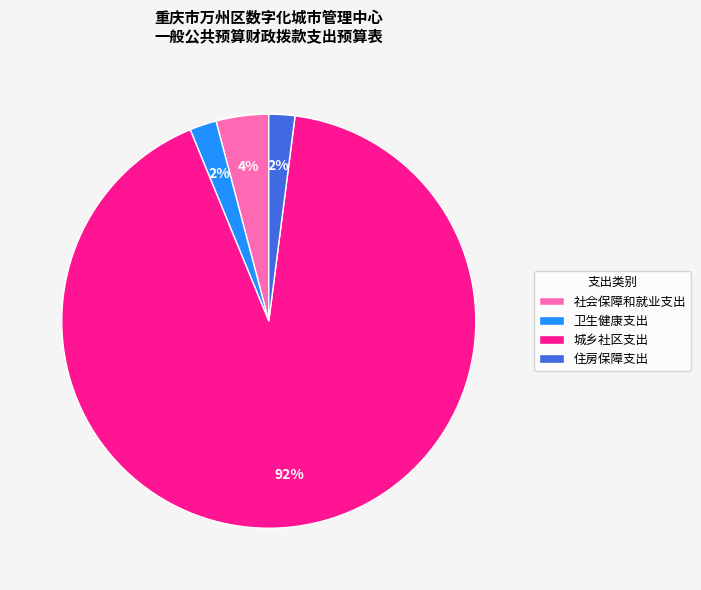

What is the largest slice in the pie chart?

城乡社区支出